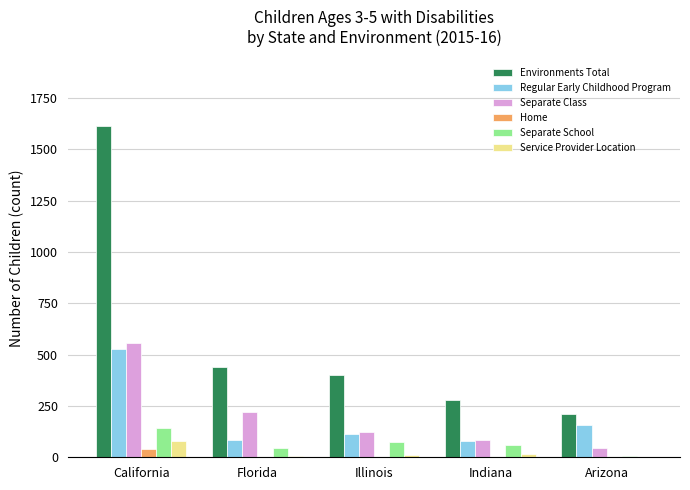

At which label does Service Provider Location first exceed 12?

California